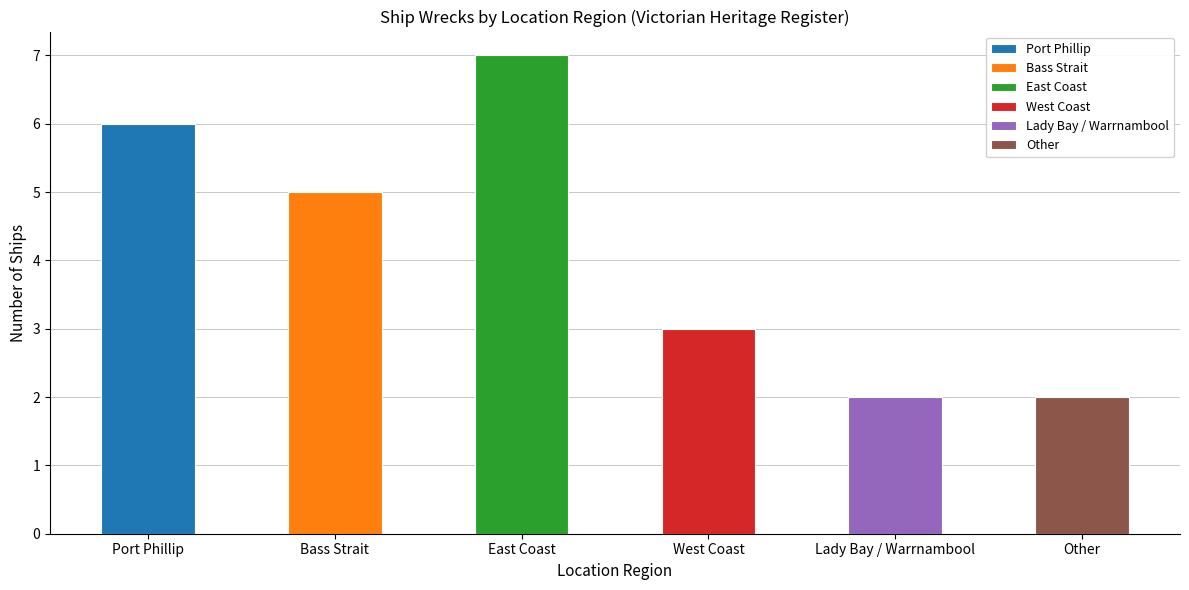

Approximately how many times larger is the value at East Coast compared to Bass Strait?

1.4